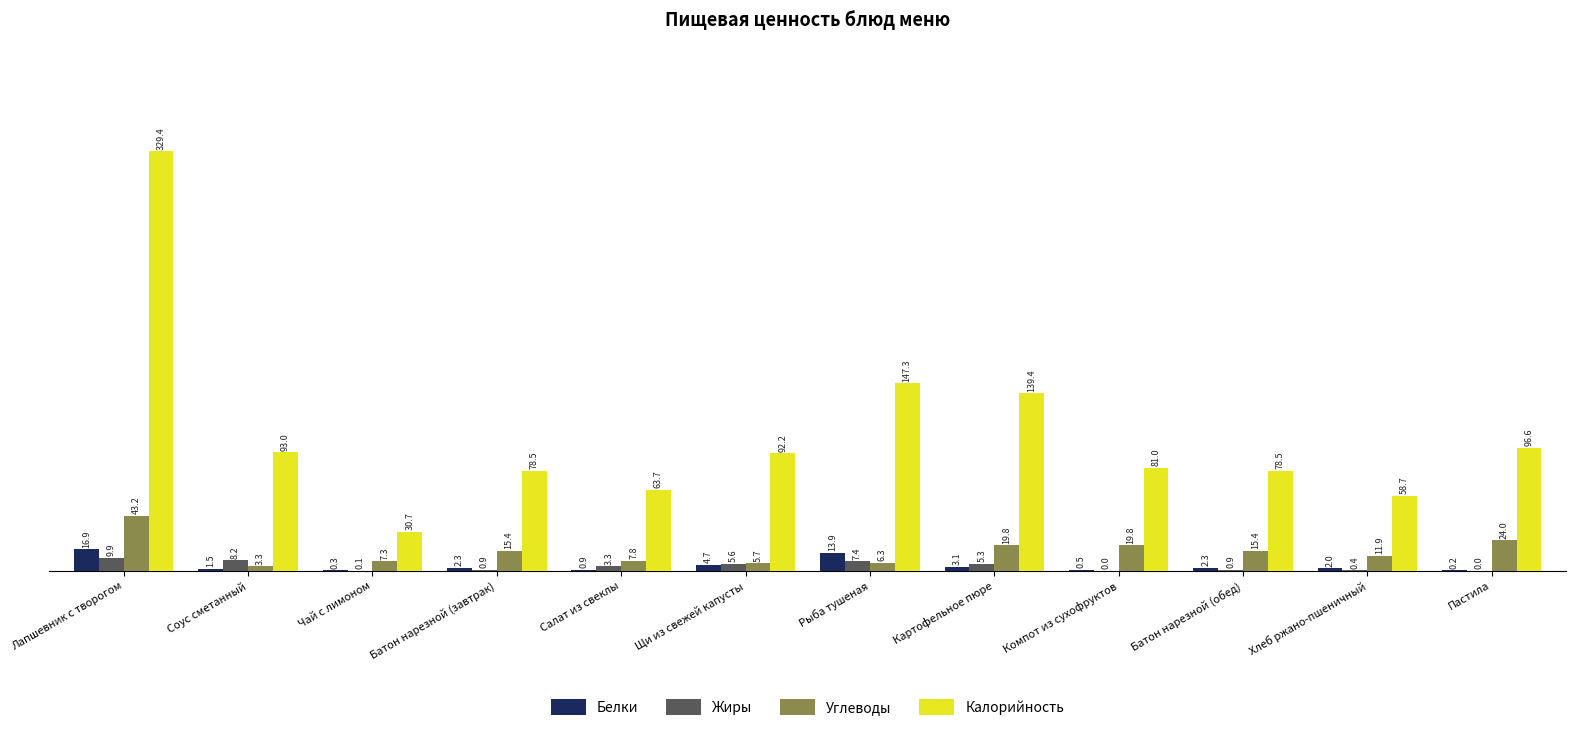

Reading left to right, what are all the values shown in this chart?

Белки: Лапшевник с творогом=16.9	Соус сметанный=1.5	Чай с лимоном=0.3	Батон нарезной (завтрак)=2.3	Салат из свеклы=0.9	Щи из свежей капусты=4.7	Рыба тушеная=13.9	Картофельное пюре=3.1	Компот из сухофруктов=0.5	Батон нарезной (обед)=2.3	Хлеб ржано-пшеничный=2.0	Пастила=0.2
Жиры: Лапшевник с творогом=9.9	Соус сметанный=8.2	Чай с лимоном=0.1	Батон нарезной (завтрак)=0.9	Салат из свеклы=3.3	Щи из свежей капусты=5.6	Рыба тушеная=7.4	Картофельное пюре=5.3	Компот из сухофруктов=0.0	Батон нарезной (обед)=0.9	Хлеб ржано-пшеничный=0.4	Пастила=0.0
Углеводы: Лапшевник с творогом=43.2	Соус сметанный=3.3	Чай с лимоном=7.3	Батон нарезной (завтрак)=15.4	Салат из свеклы=7.8	Щи из свежей капусты=5.7	Рыба тушеная=6.3	Картофельное пюре=19.8	Компот из сухофруктов=19.8	Батон нарезной (обед)=15.4	Хлеб ржано-пшеничный=11.9	Пастила=24.0
Калорийность: Лапшевник с творогом=329.4	Соус сметанный=93.0	Чай с лимоном=30.7	Батон нарезной (завтрак)=78.5	Салат из свеклы=63.7	Щи из свежей капусты=92.2	Рыба тушеная=147.3	Картофельное пюре=139.4	Компот из сухофруктов=81.0	Батон нарезной (обед)=78.5	Хлеб ржано-пшеничный=58.7	Пастила=96.6